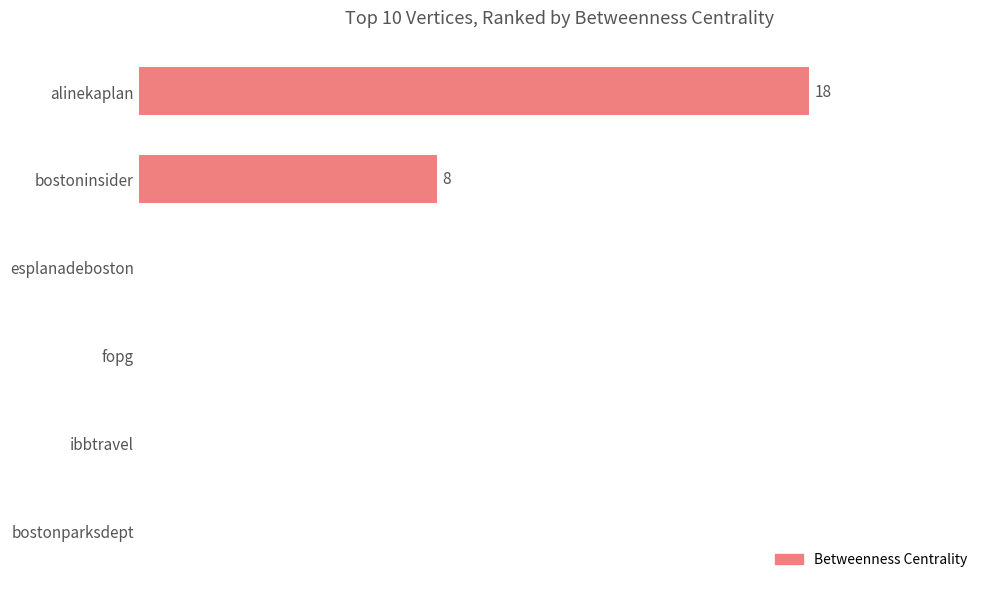

What is the maximum value shown in the chart?

18